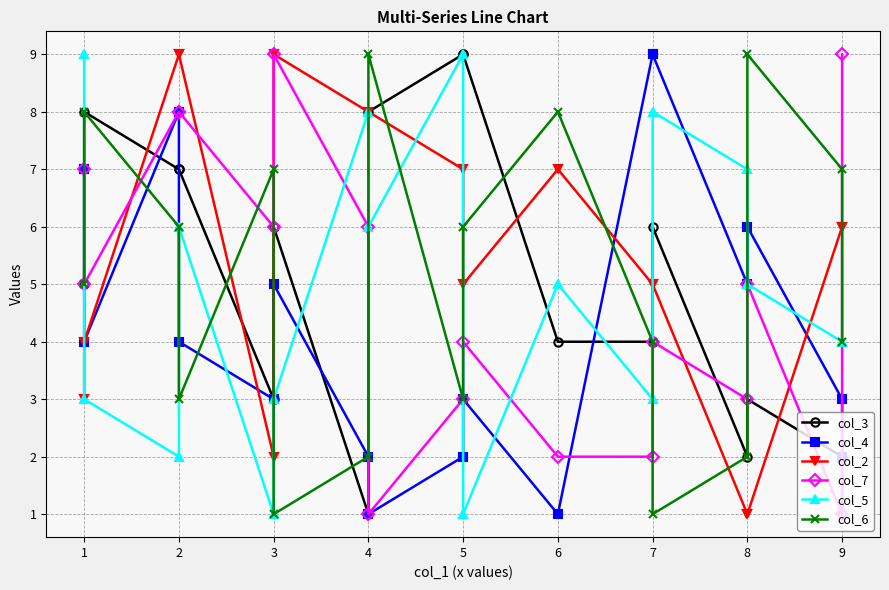

At which label does col_2 first exceed 6?

2